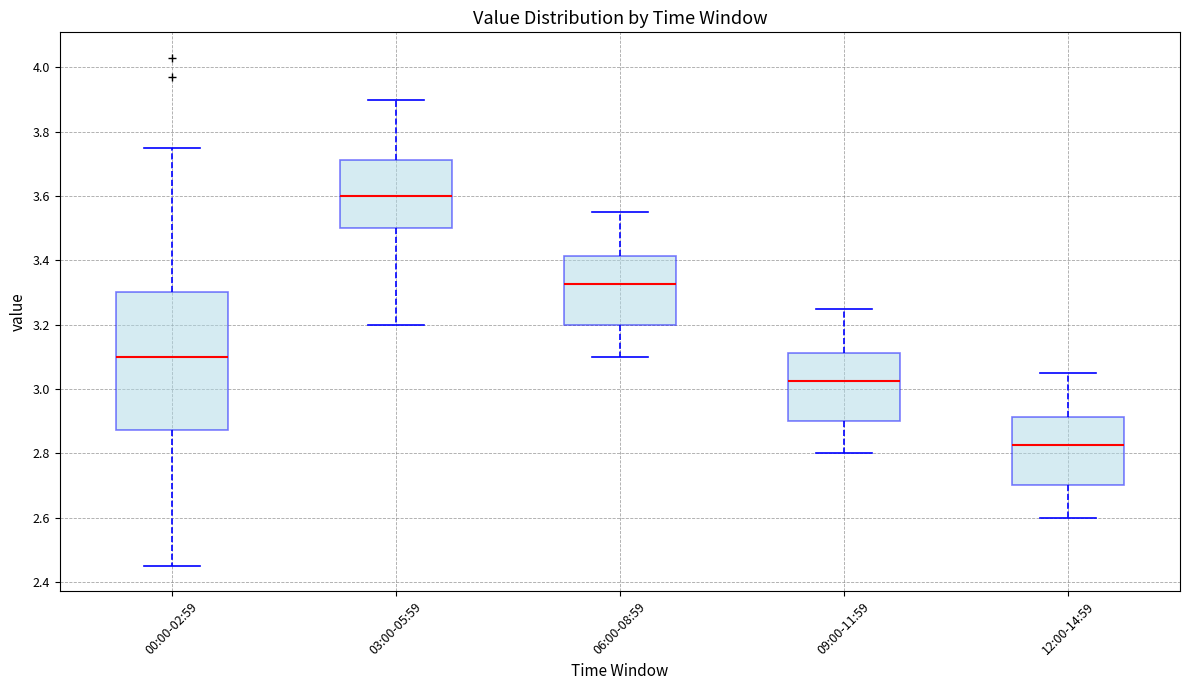

Where does the lower whisker of the box for 03:00-05:59 end on the y-axis? The values are not printed on the chart, so give them approximately, as read against the axis.

3.20